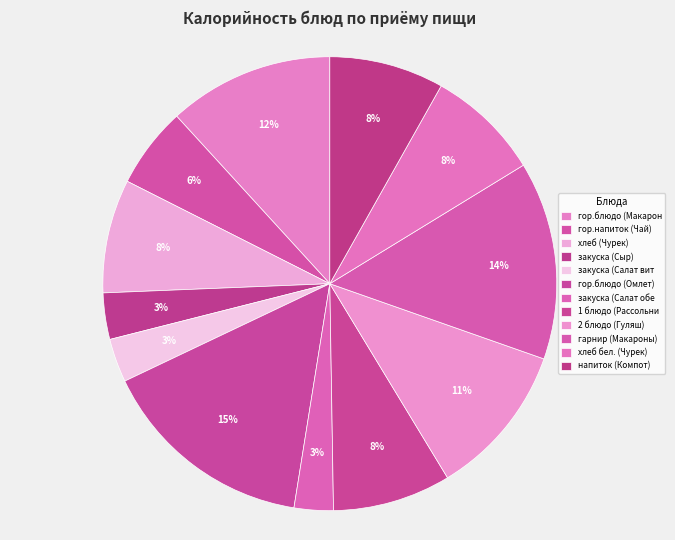

Does any single category account for the majority?

No